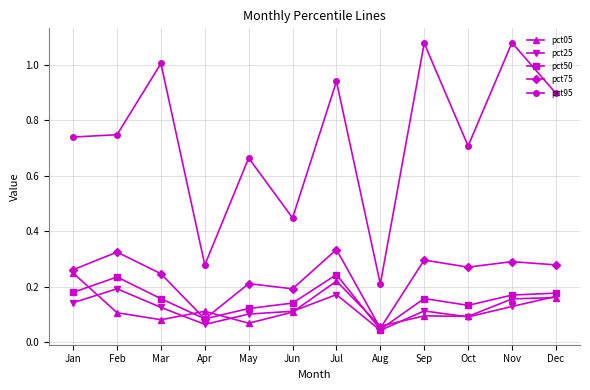

Which series has the largest range (max minus min)?

pct95